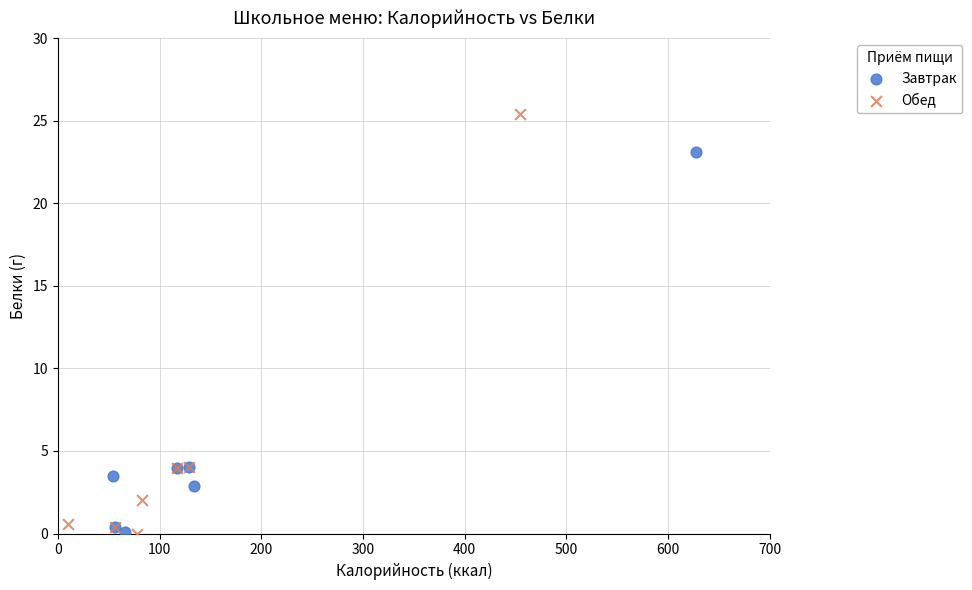

Which series reaches the maximum Y coordinate?

Обед